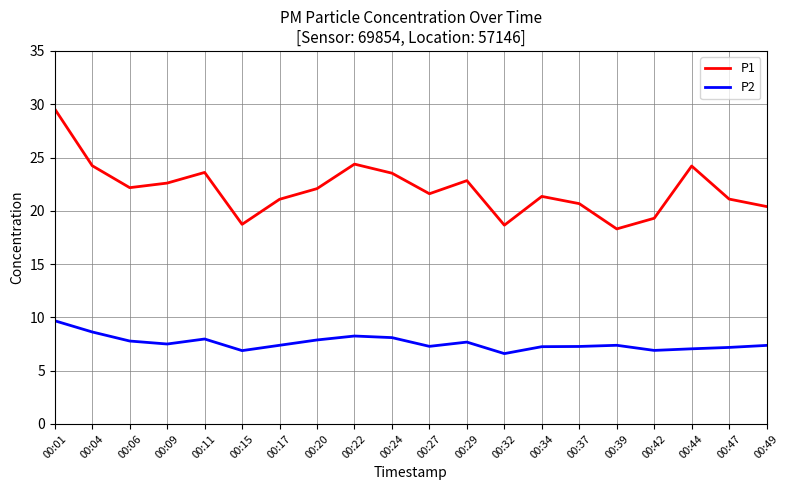

Which series has the widest spread of values?

P1